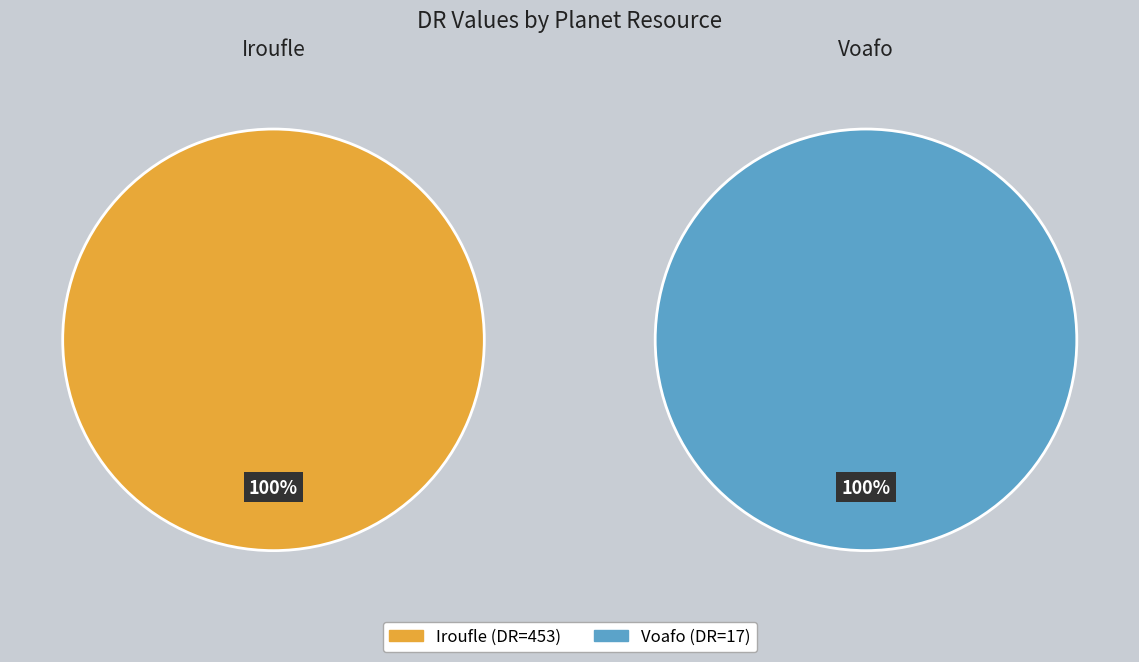

True or false: Iroufle accounts for 83% of the total.

False